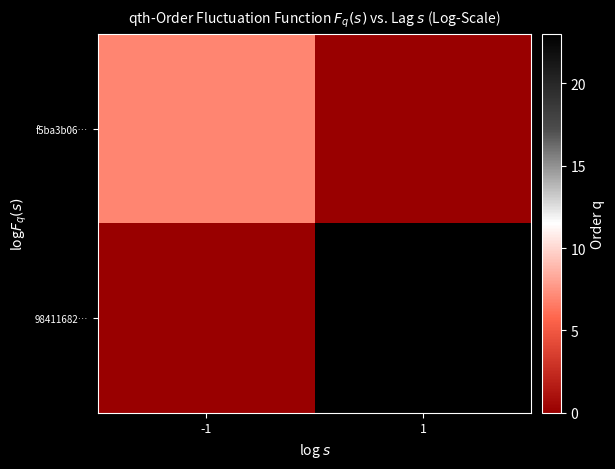

At which category is the sum across all series the highest?

1